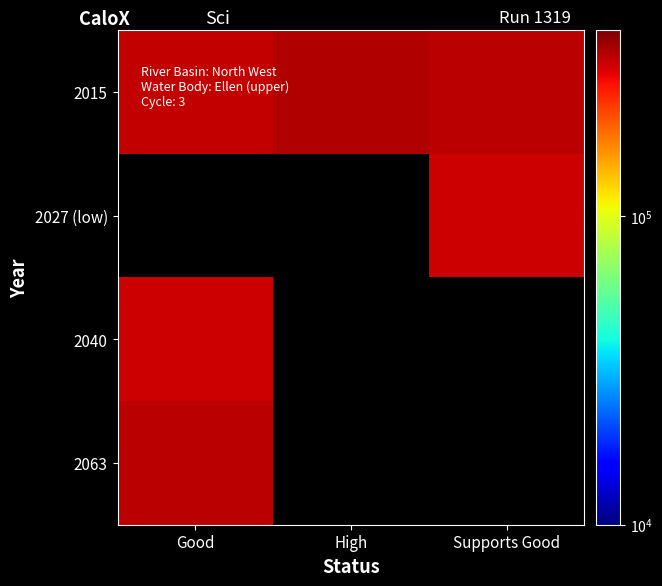

What is the maximum value shown in the chart?

338612.5